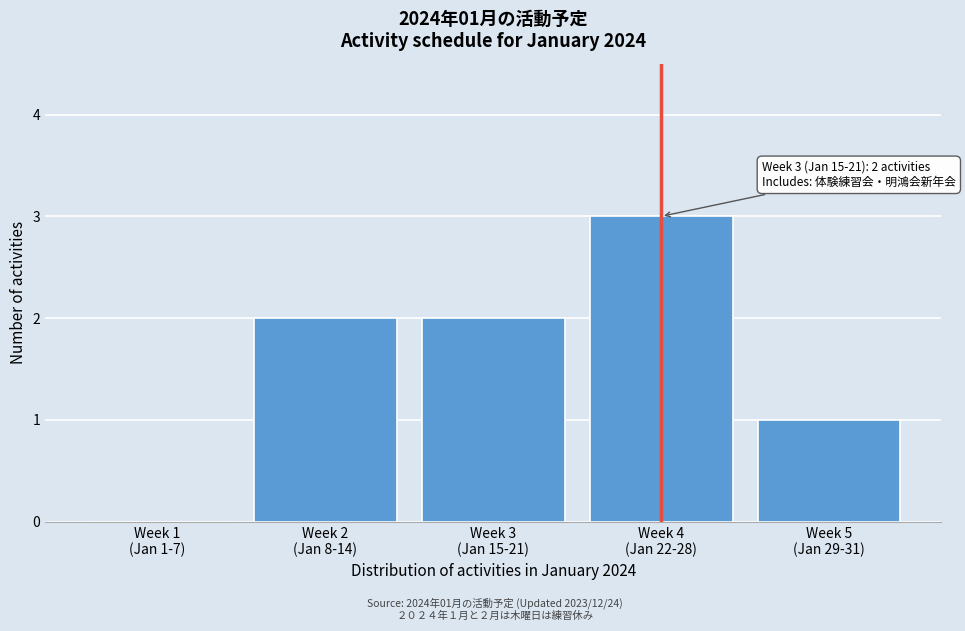

What is the maximum value shown in the chart?

3